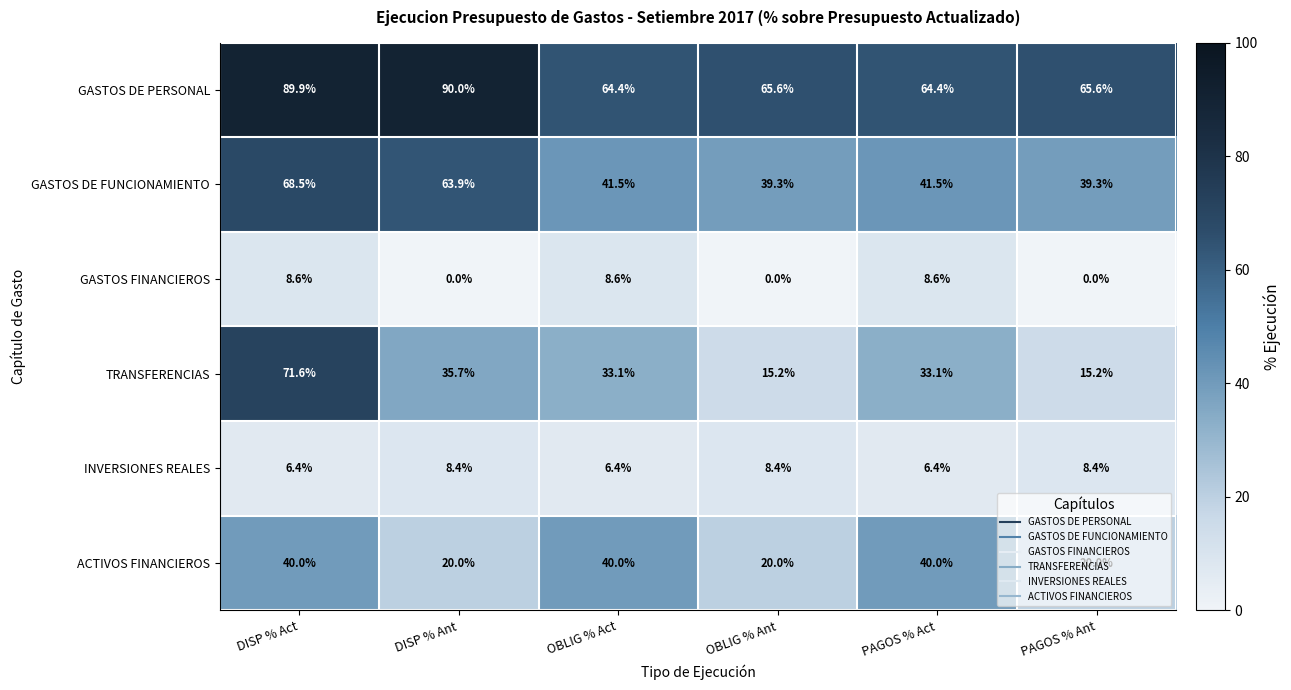

What is the lowest value of the TRANSFERENCIAS series?

15.2